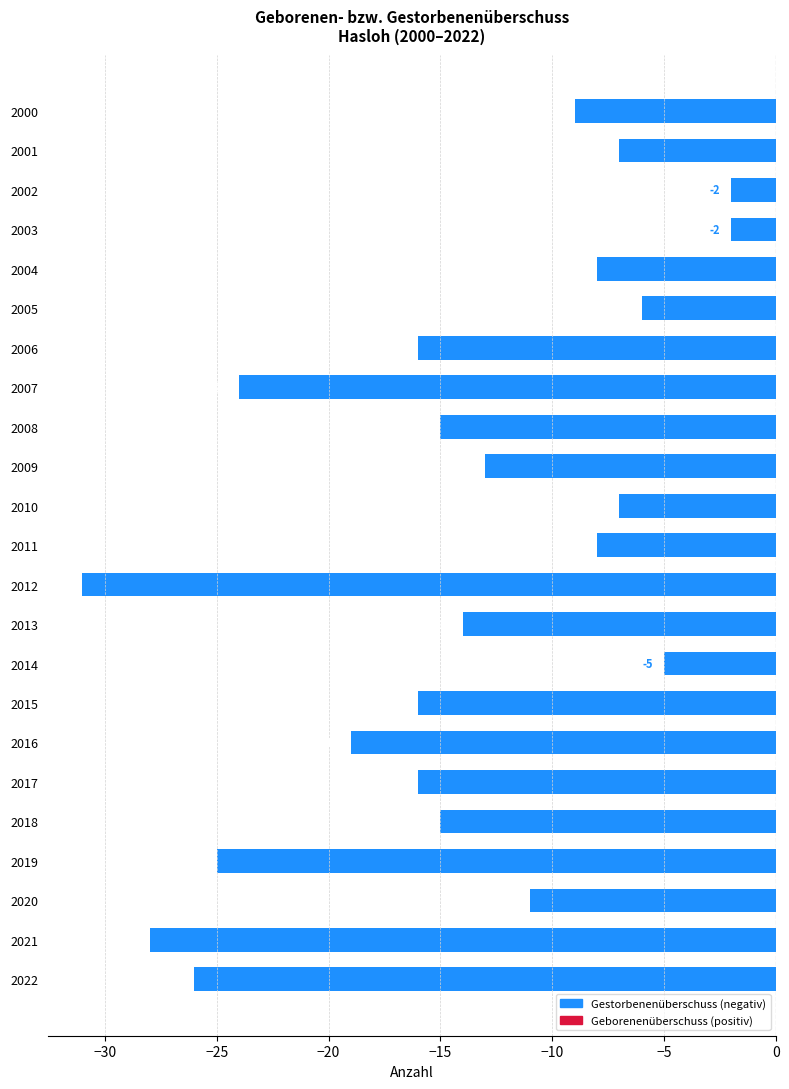

What value does the data have at 2000, to the nearest 10?

-10